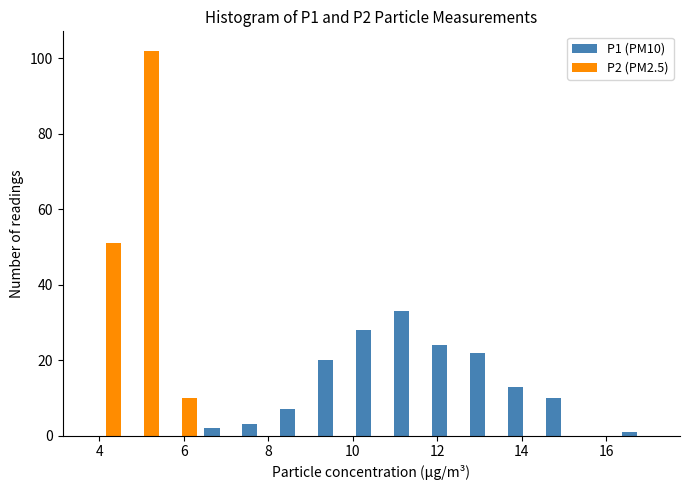

What is the height of the P1 (PM10) bar covering 7.2 to 8.2 on the x-axis? Neither the bar edges nor the heights are printed on the chart, so give them approximately, as read against the axes.

4